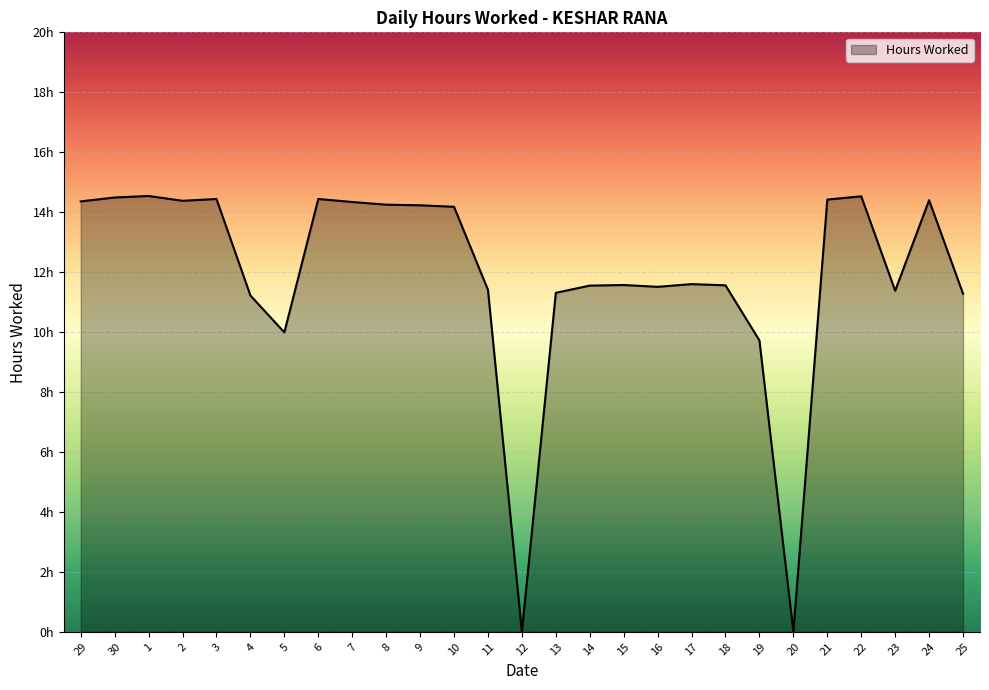

What is the sum of the values at 11 and 15?

23.0